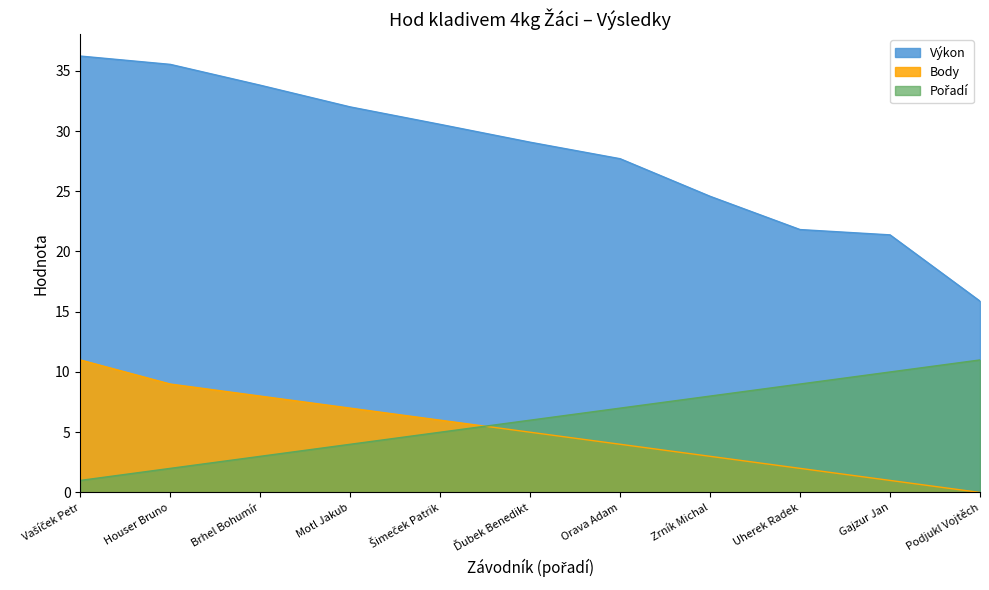

What is the sum of the Pořadí values at Šimeček Patrik and Houser Bruno?

7.0